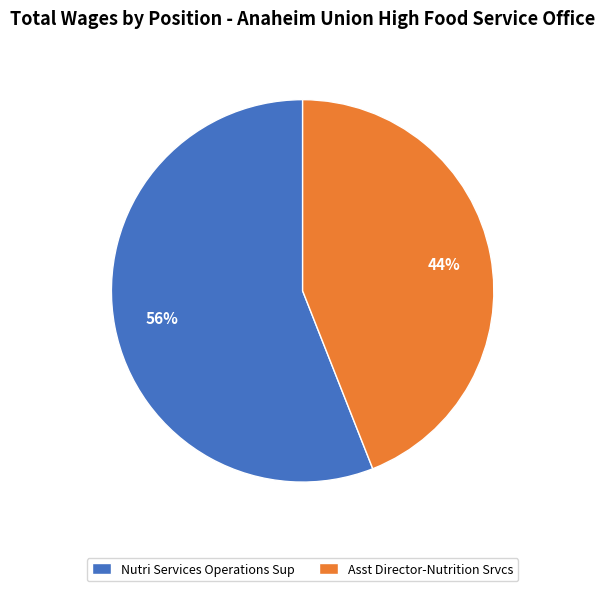

Does Asst Director-Nutrition Srvcs represent more than half of the total?

No